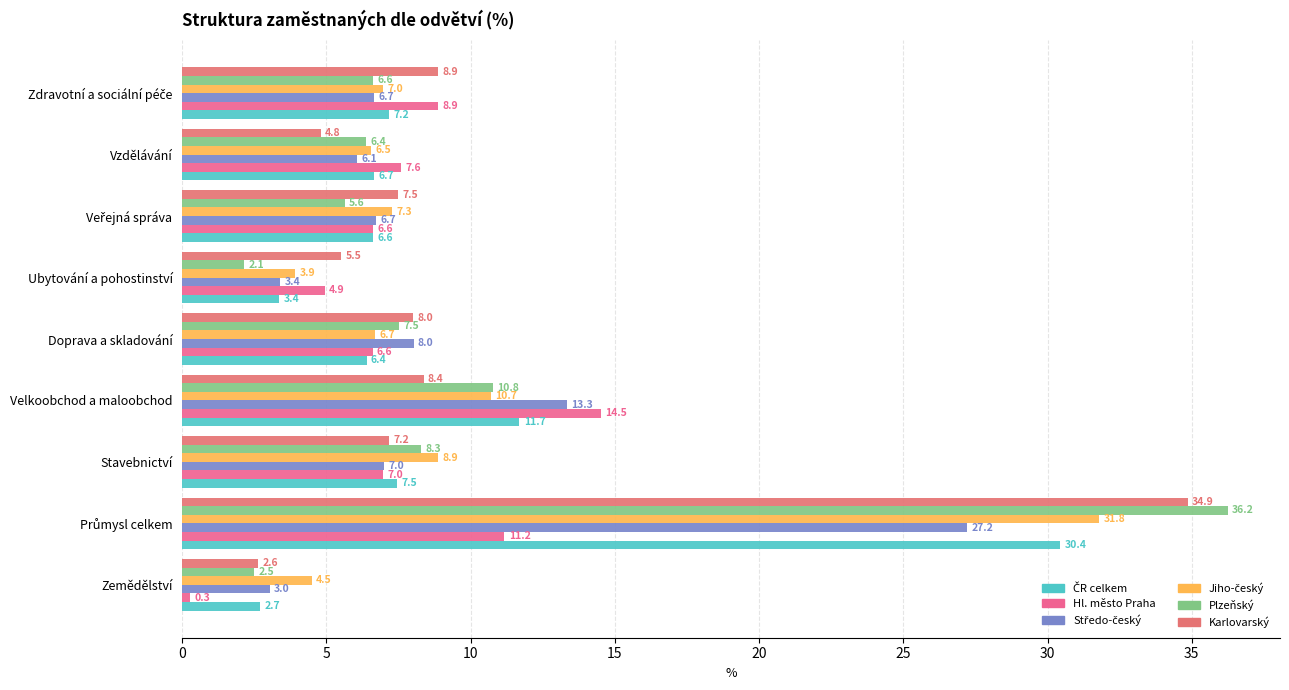

Reading right to left, list all the values displayed in this chart.

ČR celkem: 7.2	6.7	6.6	3.4	6.4	11.7	7.5	30.4	2.7
Hl. město Praha: 8.9	7.6	6.6	4.9	6.6	14.5	7.0	11.2	0.3
Středo-český: 6.7	6.1	6.7	3.4	8.0	13.3	7.0	27.2	3.0
Jiho-český: 7.0	6.5	7.3	3.9	6.7	10.7	8.9	31.8	4.5
Plzeňský: 6.6	6.4	5.6	2.1	7.5	10.8	8.3	36.2	2.5
Karlovarský: 8.9	4.8	7.5	5.5	8.0	8.4	7.2	34.9	2.6